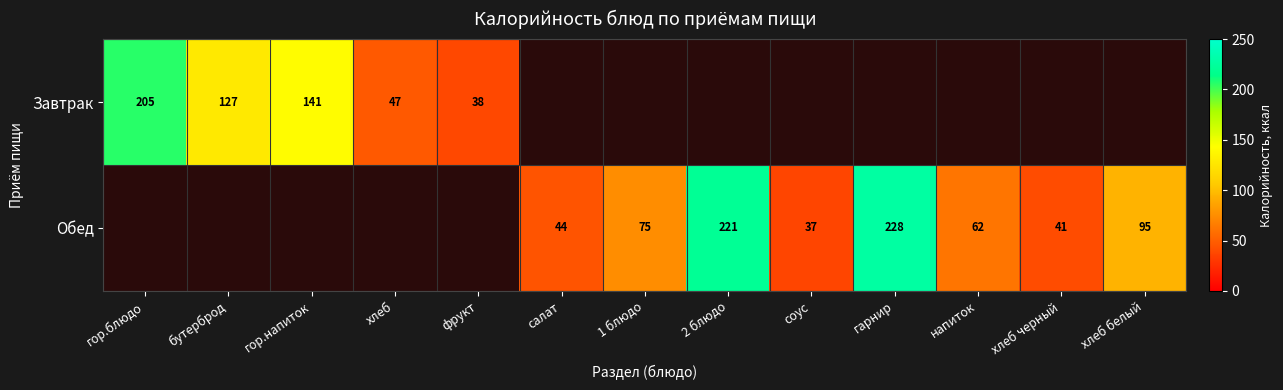

What is the sum of the Завтрак values at хлеб and гор.блюдо?

252.0